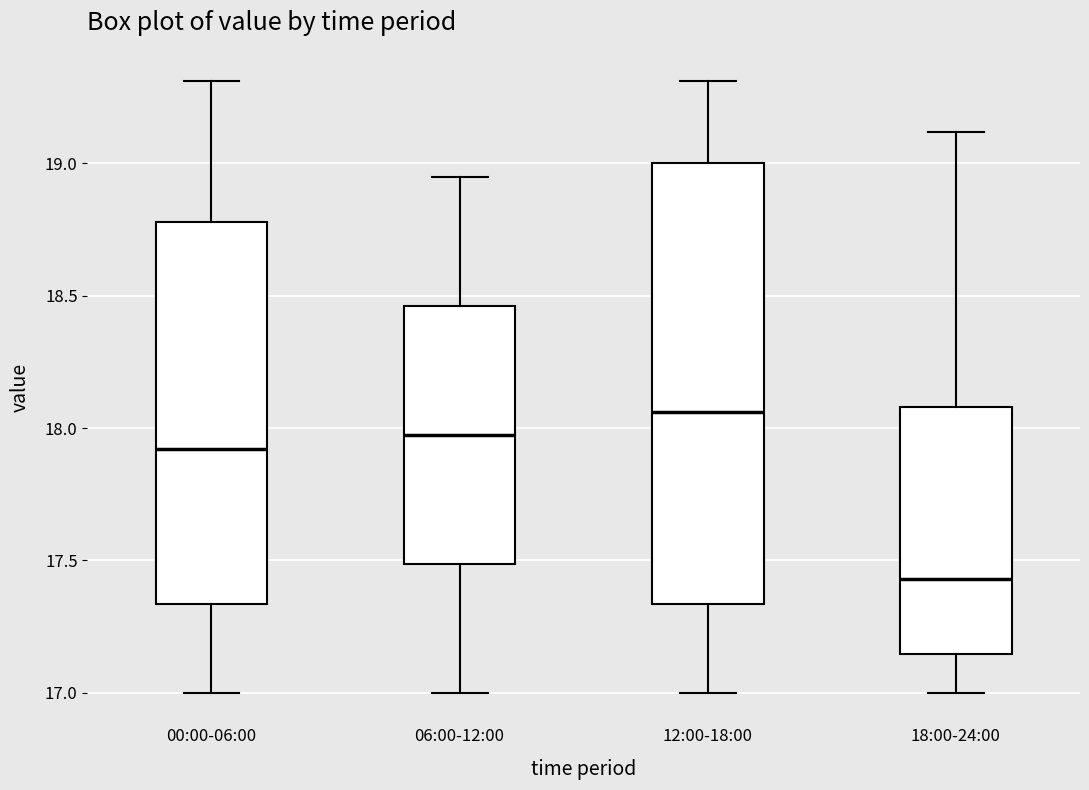

Which box is the tallest, from its lower edge to its upper edge?

12:00-18:00